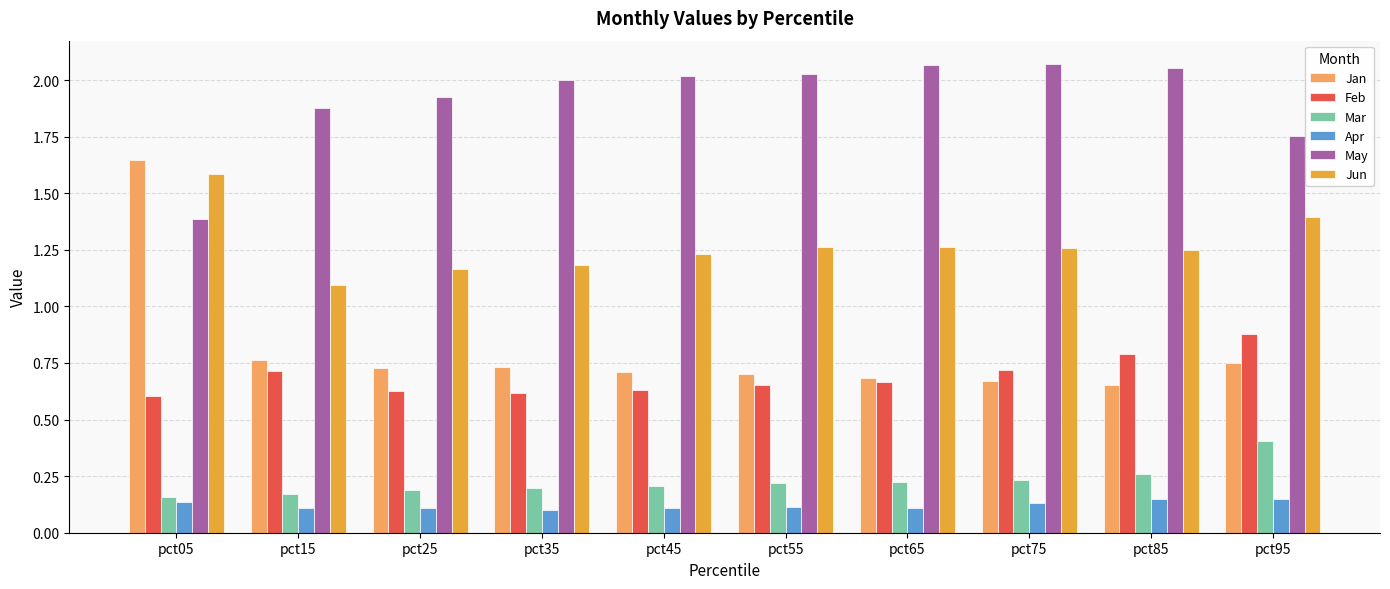

Rank the series at pct35 from highest to lowest value.

May, Jun, Jan, Feb, Mar, Apr